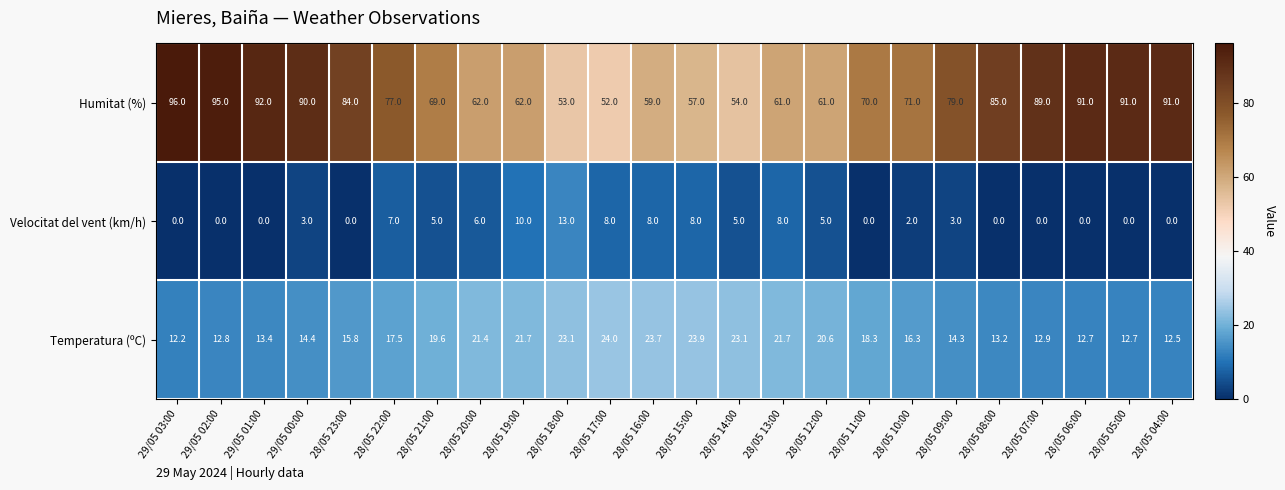

What is the difference between the maximum and minimum values in the Humitat (%) series?

44.0